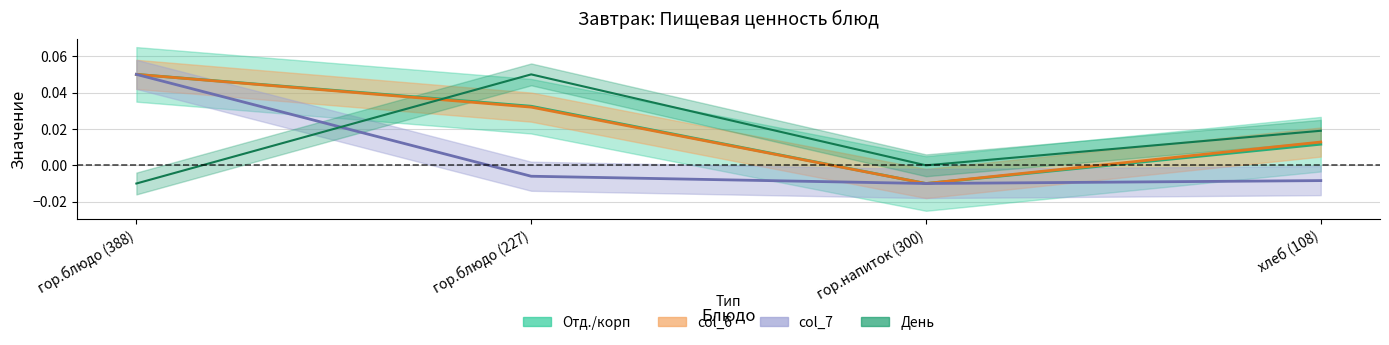

True or false: col_6 has more than 1 points higher than both neighbors.

False